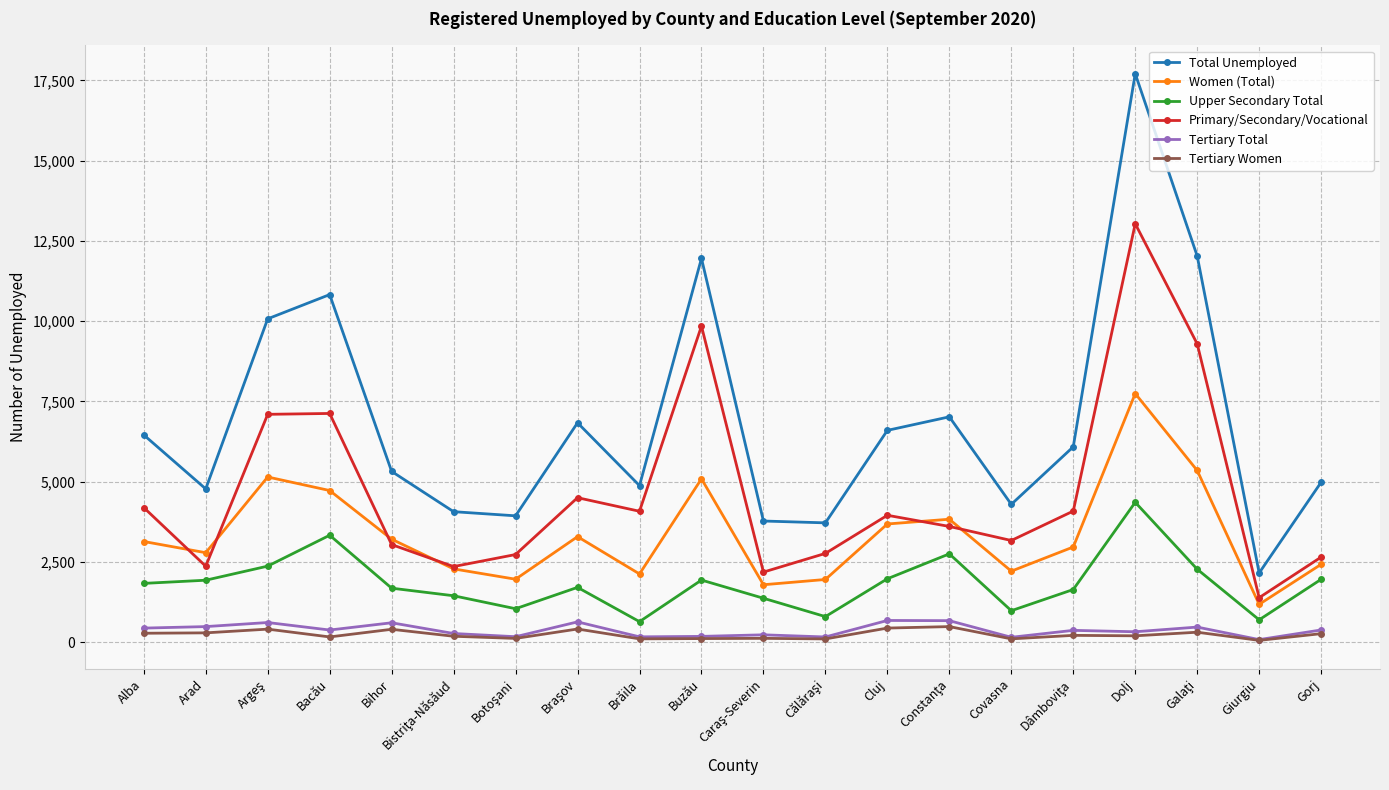

How many data points does each series have?

20